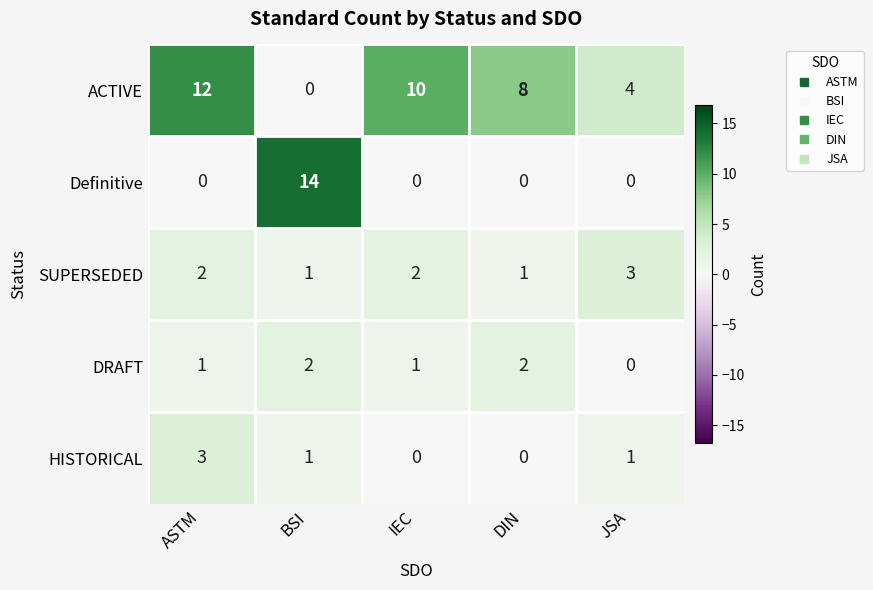

What is the difference between the maximum and minimum values in the Definitive series?

14